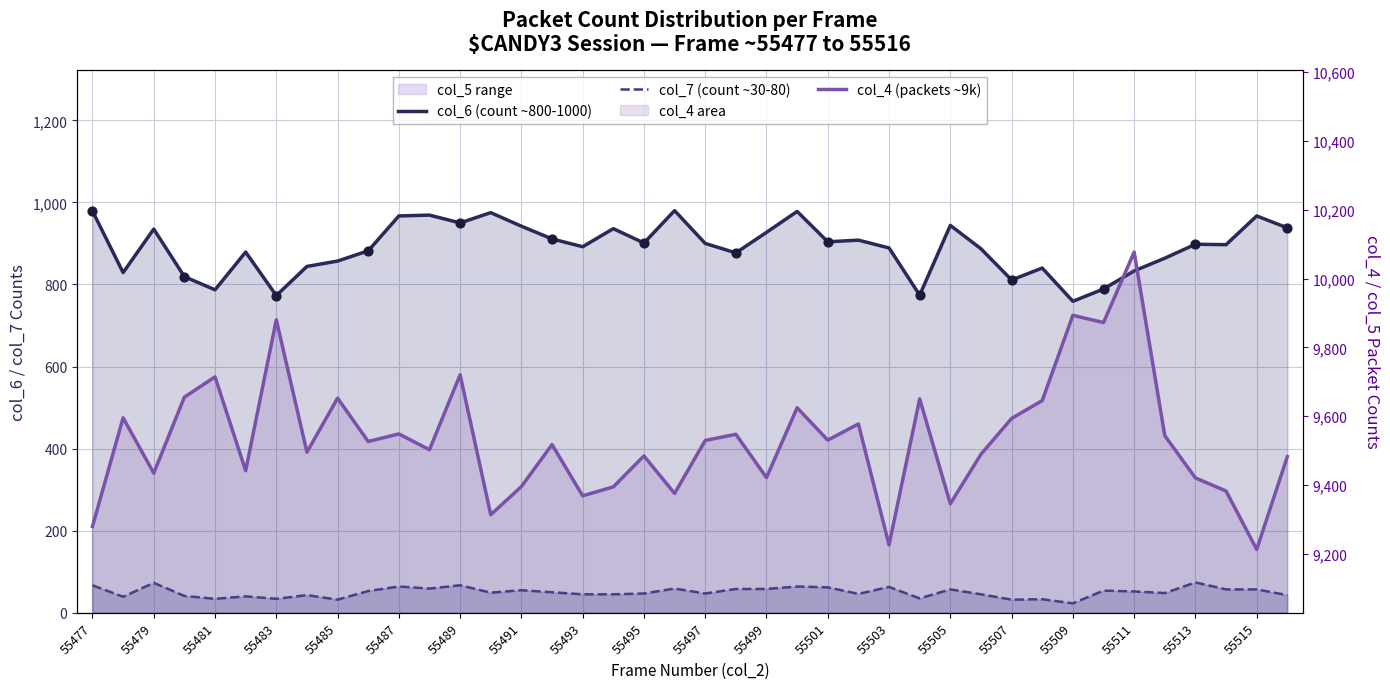

Which series has the widest spread of Y values?

col_4 (packets ~9k)